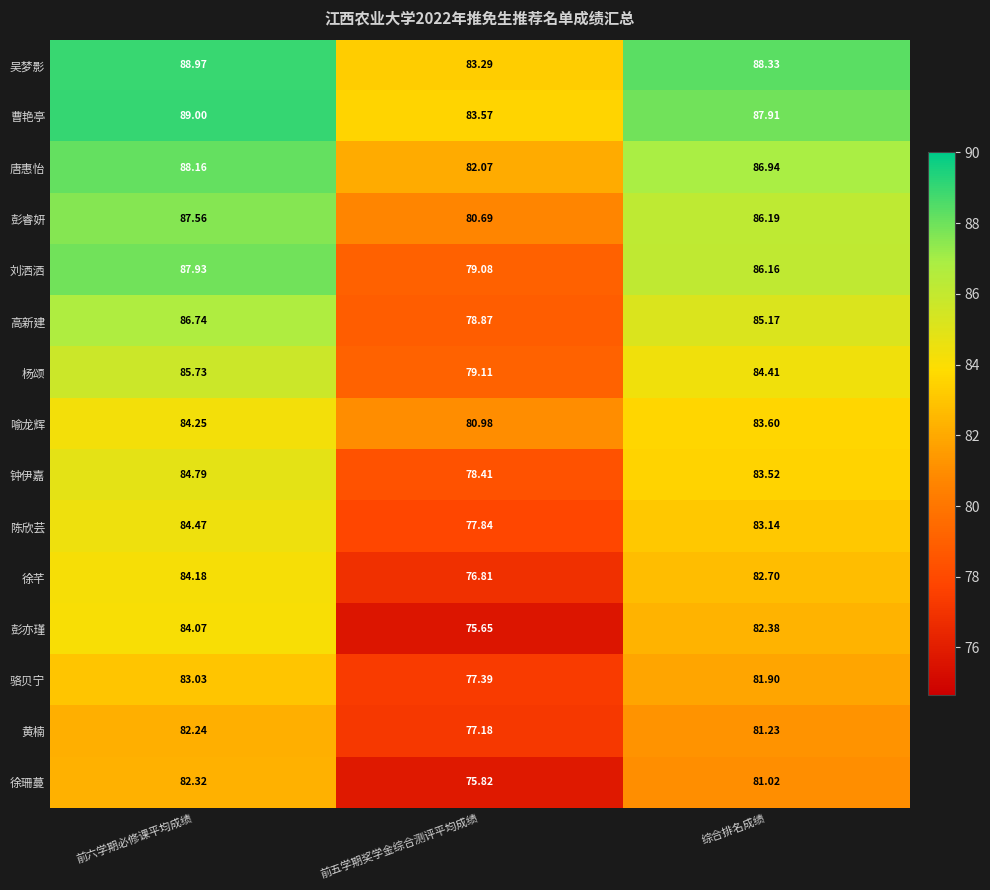

Which category has the lowest value across all series?

前五学期奖学金综合测评平均成绩